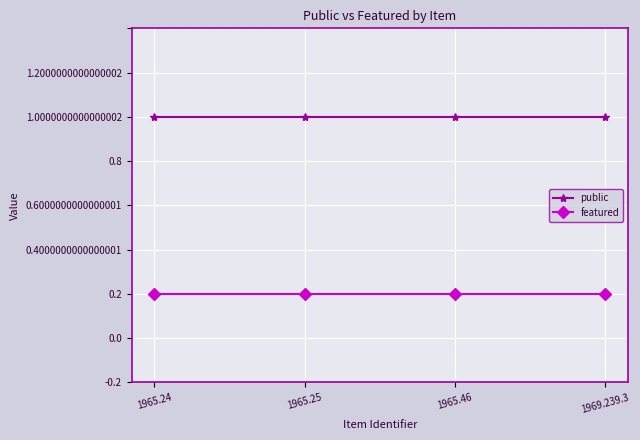

True or false: featured and public intersect in this chart.

False